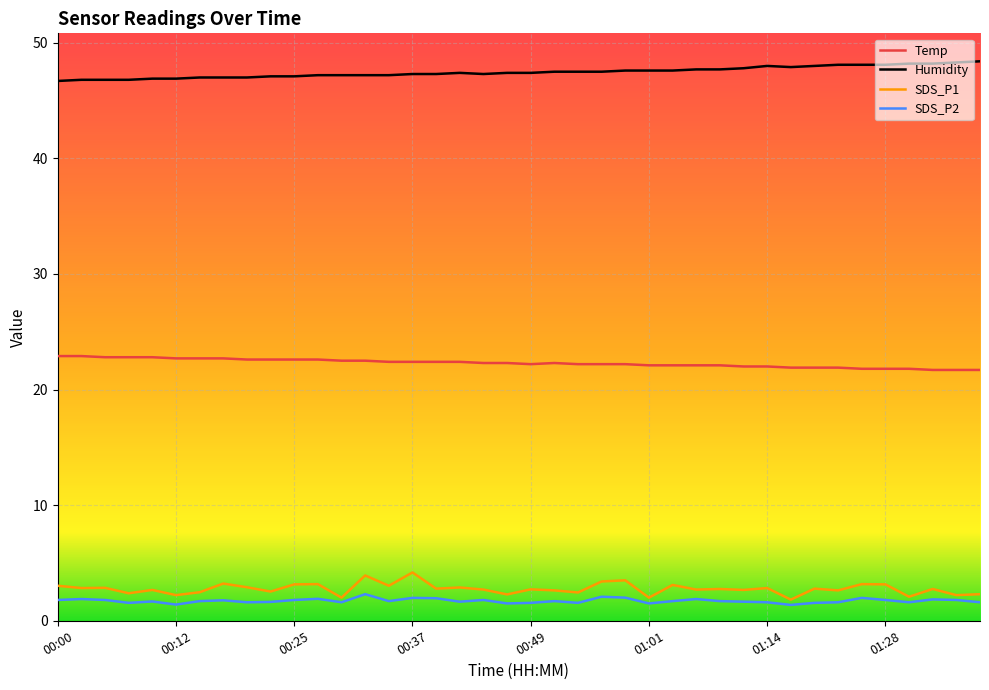

What is the maximum value for SDS_P1?

4.2